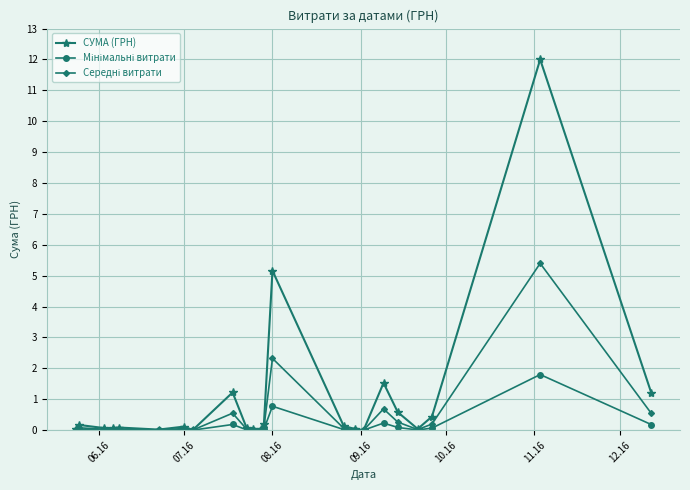

Which series has the widest spread of values?

СУМА (ГРН)